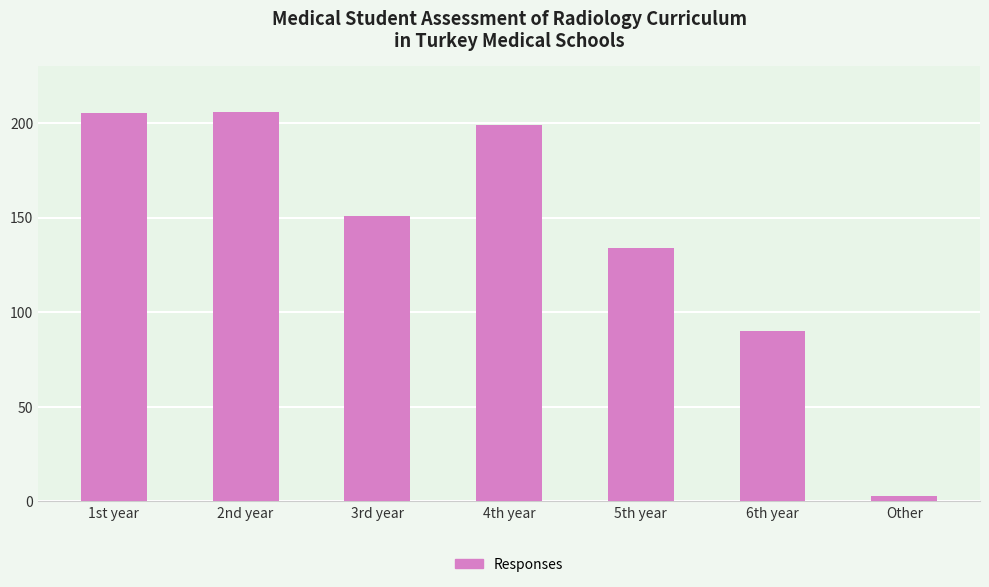

What is the difference between the second highest and second lowest values?

115